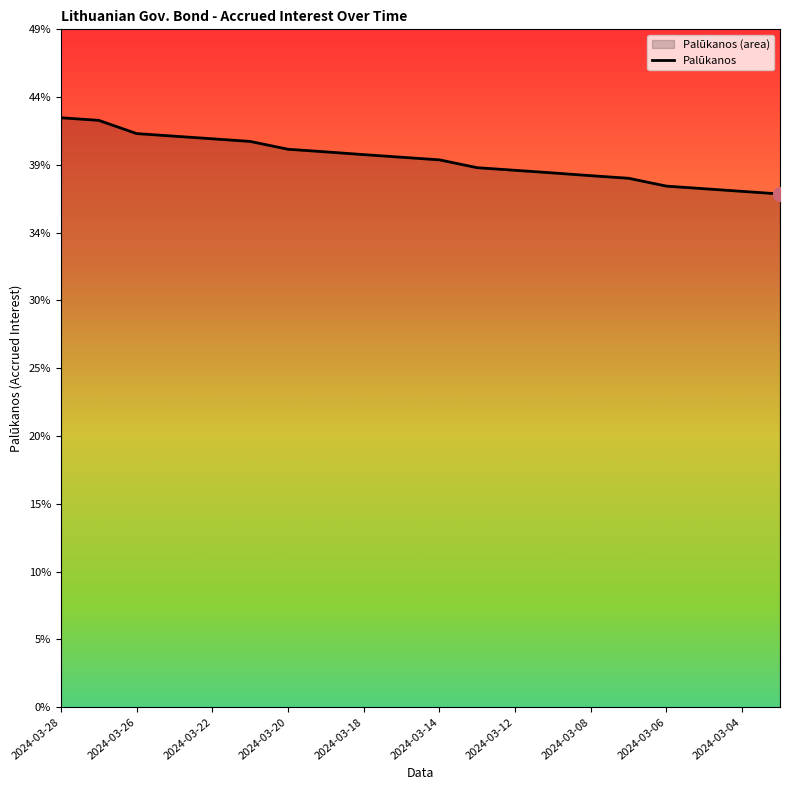

True or false: the data has more than 0 interior local peaks.

False